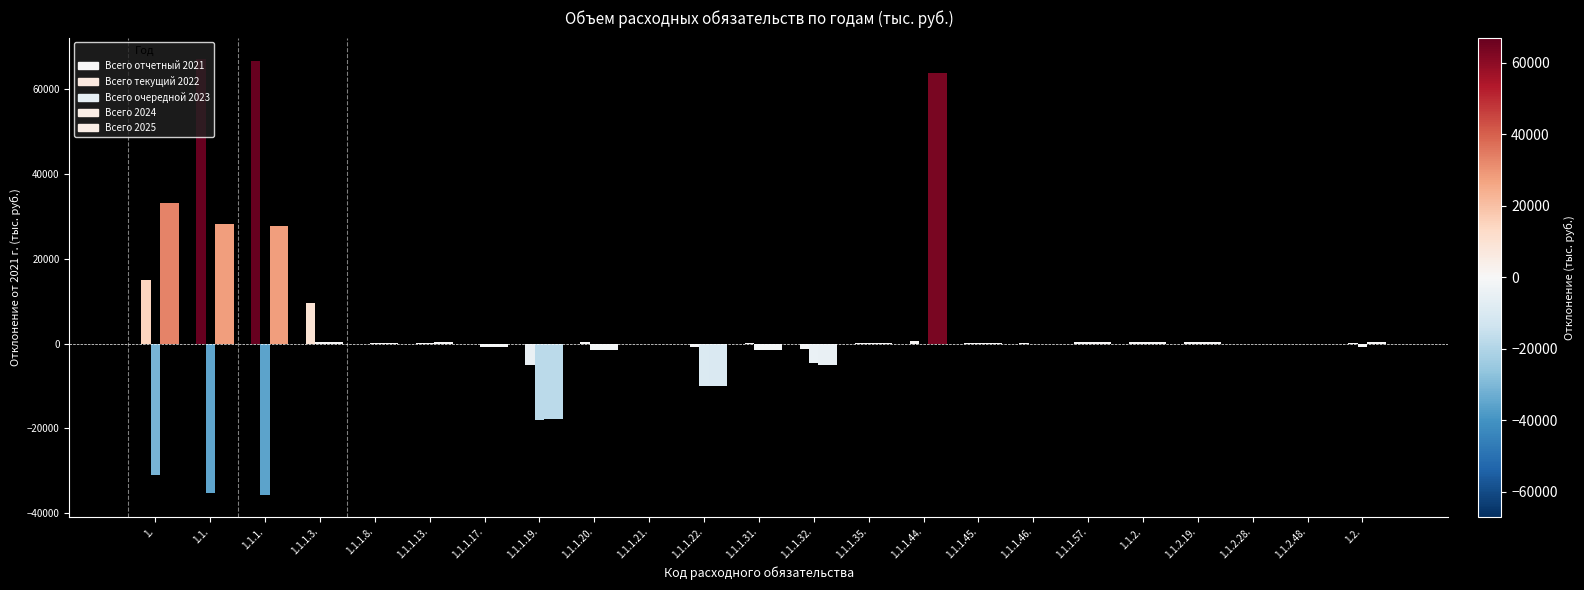

At 1.1.1.19., list the series in order from smallest to largest.

Всего очередной 2023, Всего 2024, Всего 2025, Всего текущий 2022, Всего отчетный 2021